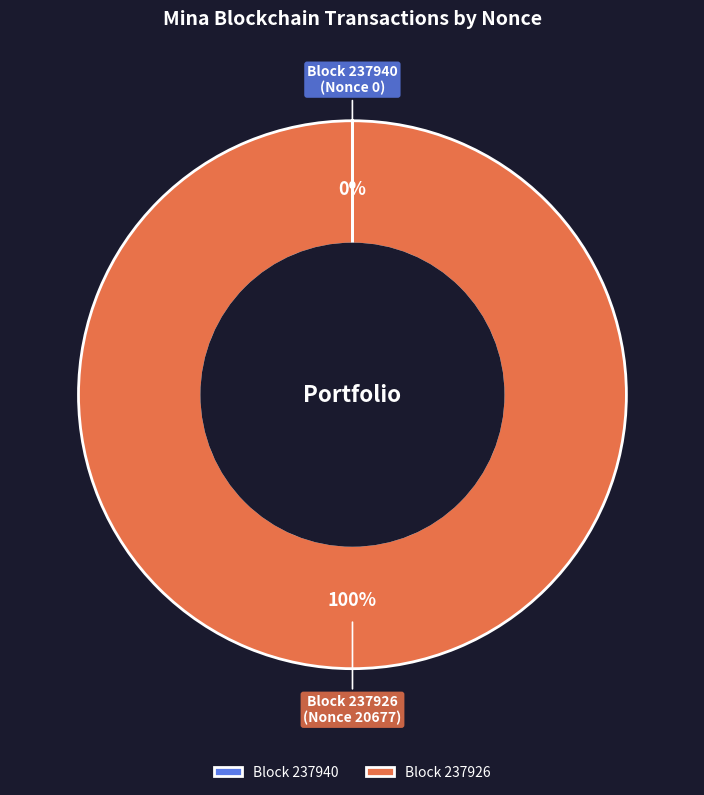

To the nearest percent, what portion does Block 237926 (Nonce 20677) represent?

100%